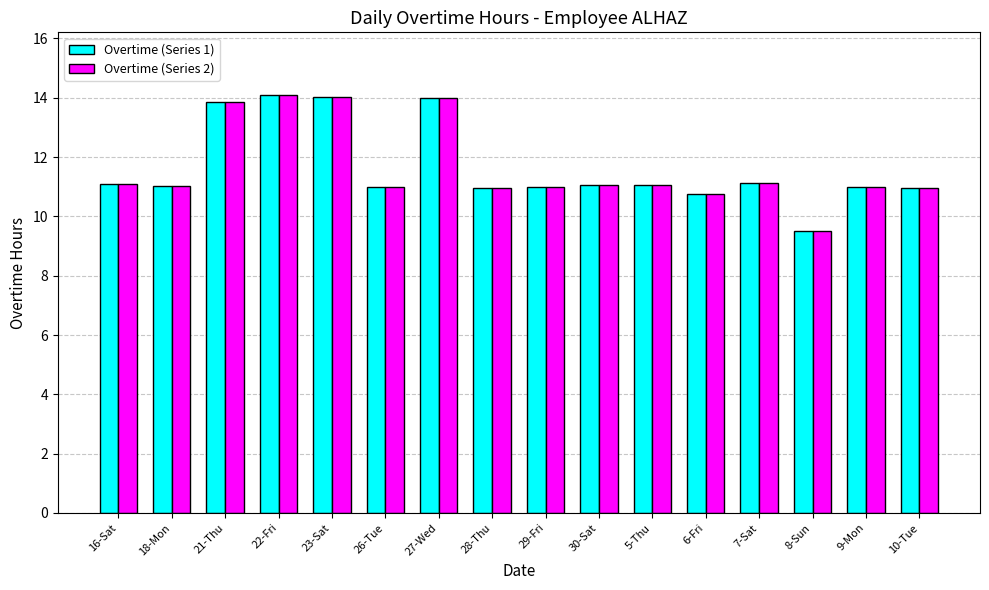

Which label corresponds to the smallest value in the chart?

8-Sun